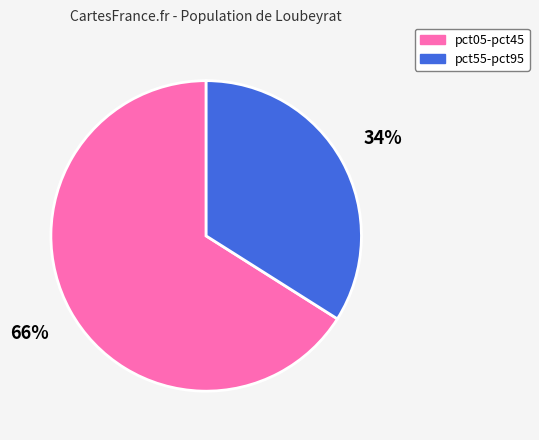

How many slices are in this pie chart?

2